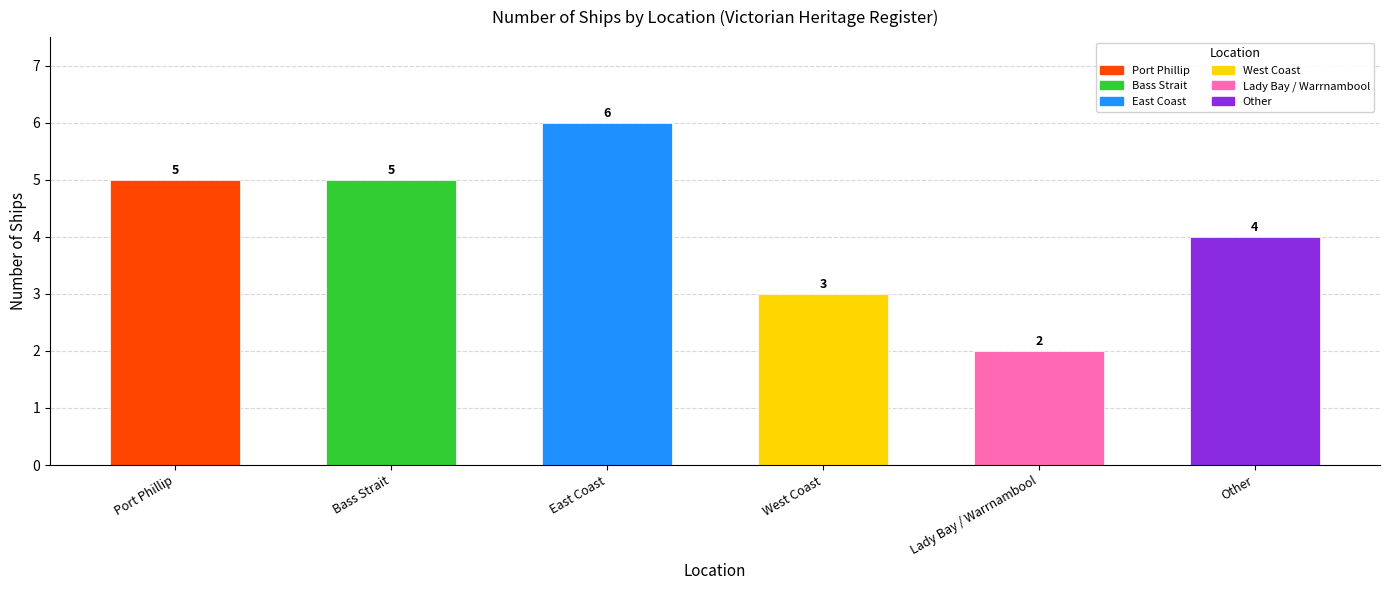

What is the difference between the maximum and second lowest values?

3